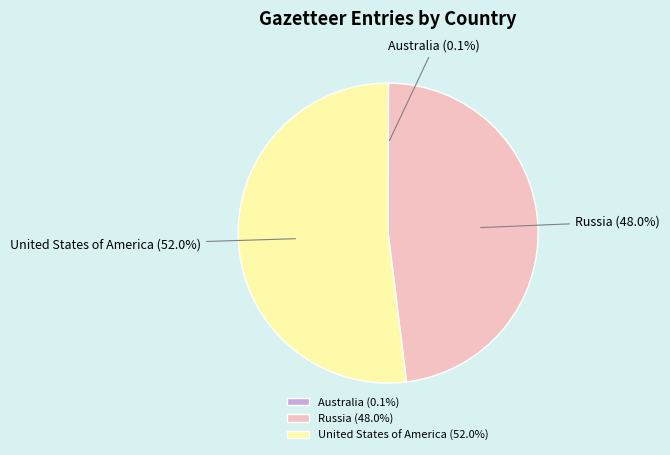

What percentage is NOT represented by Russia?

52.0%